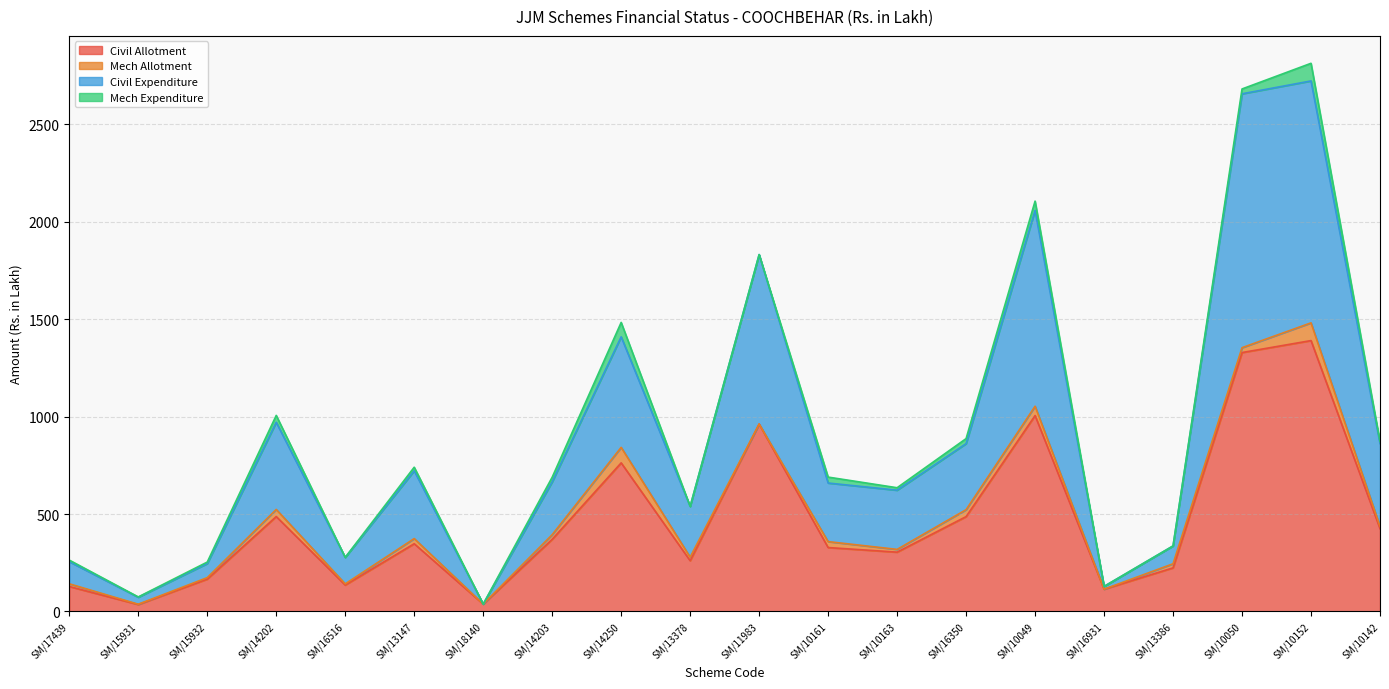

Which series has the widest spread of values?

Civil Expenditure